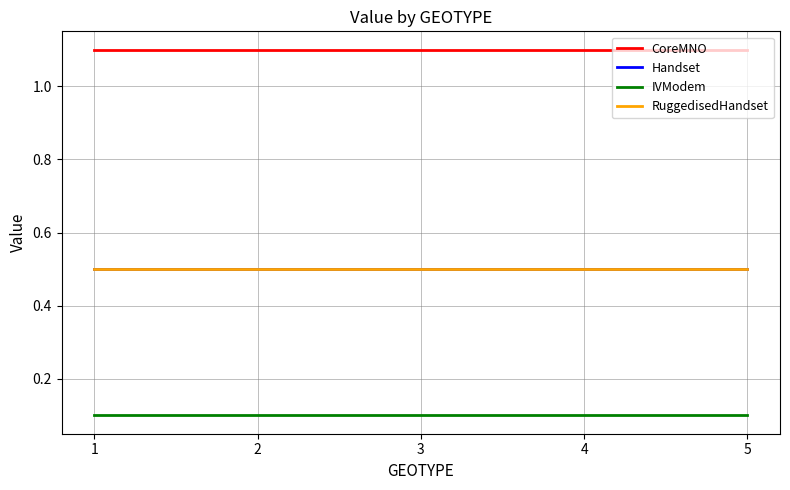

What is the total value across all series at 1?

2.2